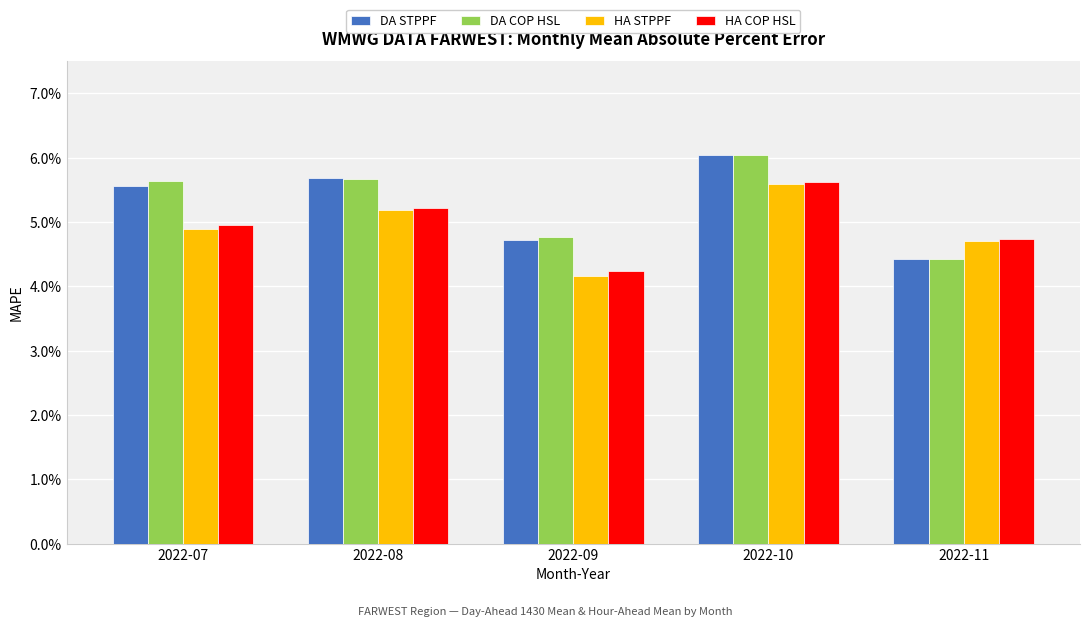

At which category is the sum across all series the highest?

2022-10